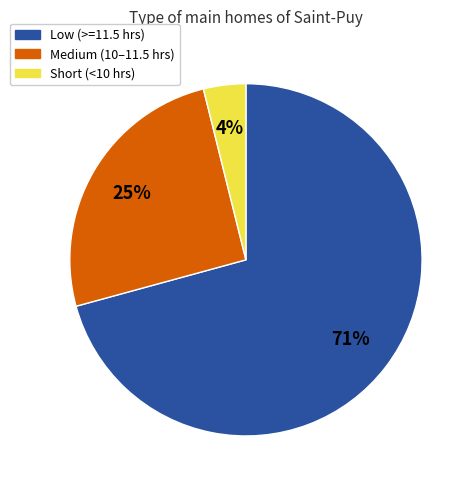

Is it true that Short (<10 hrs) is 4% of the pie?

True